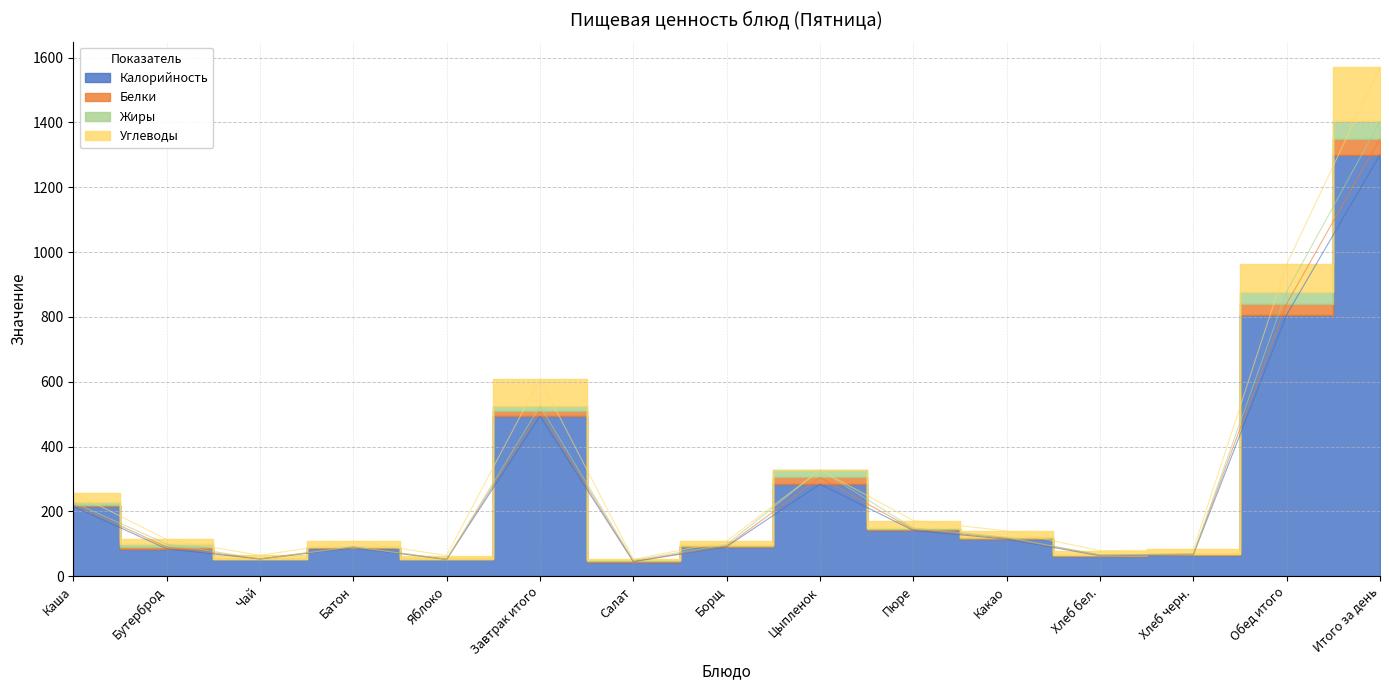

What is the average value of the Жиры series?

10.6